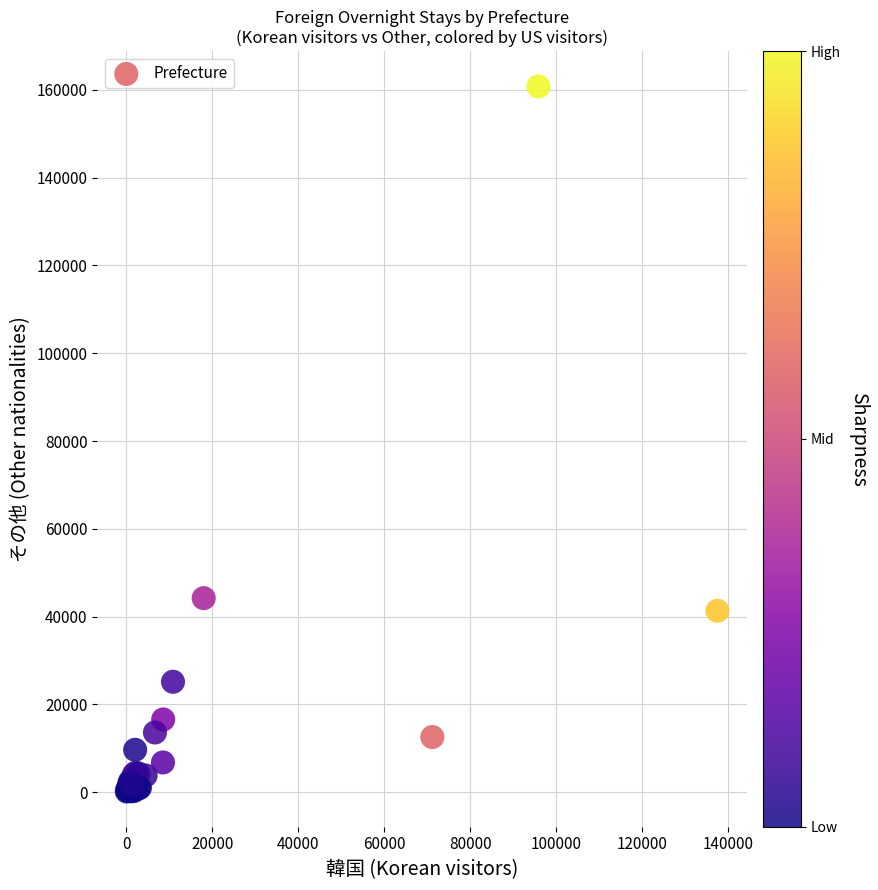

What Y value in the scatter plot is closest to 80465?

44200